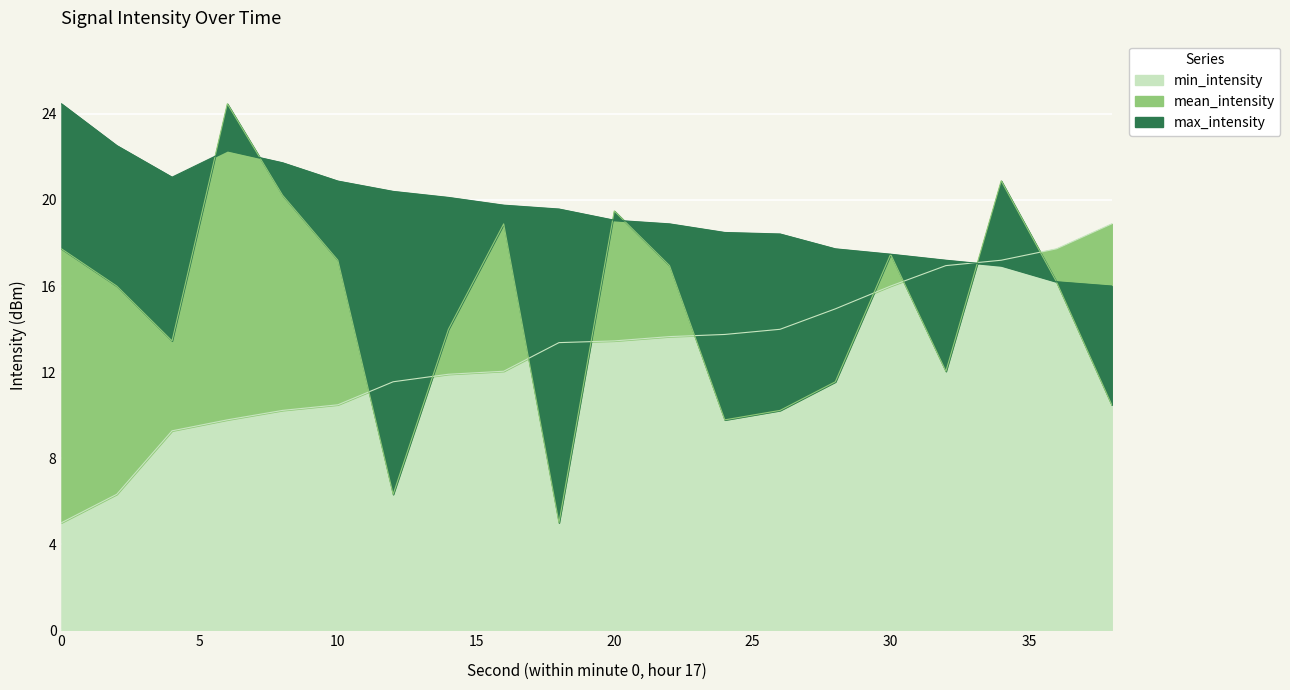

Which has a higher value, 30 or 22?

30